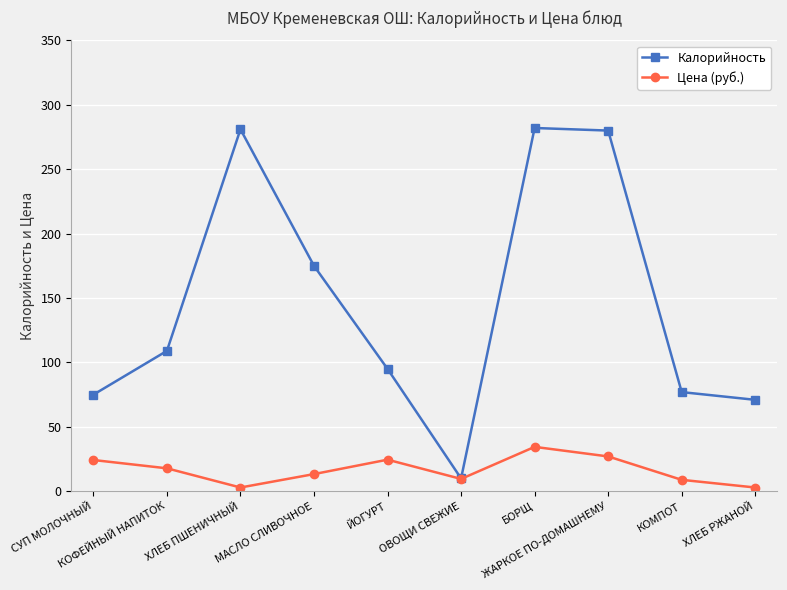

What is the maximum value for Калорийность?

282.0